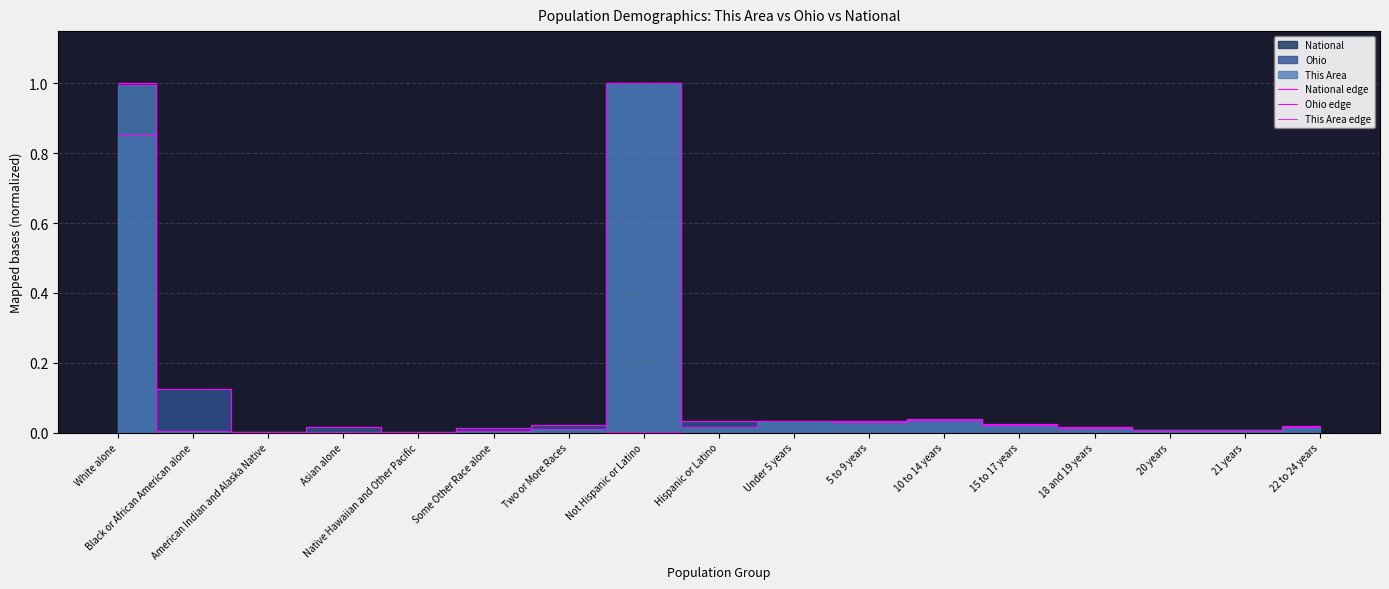

Which series ends up on top after the final intersection of National edge and Ohio edge?

Ohio edge